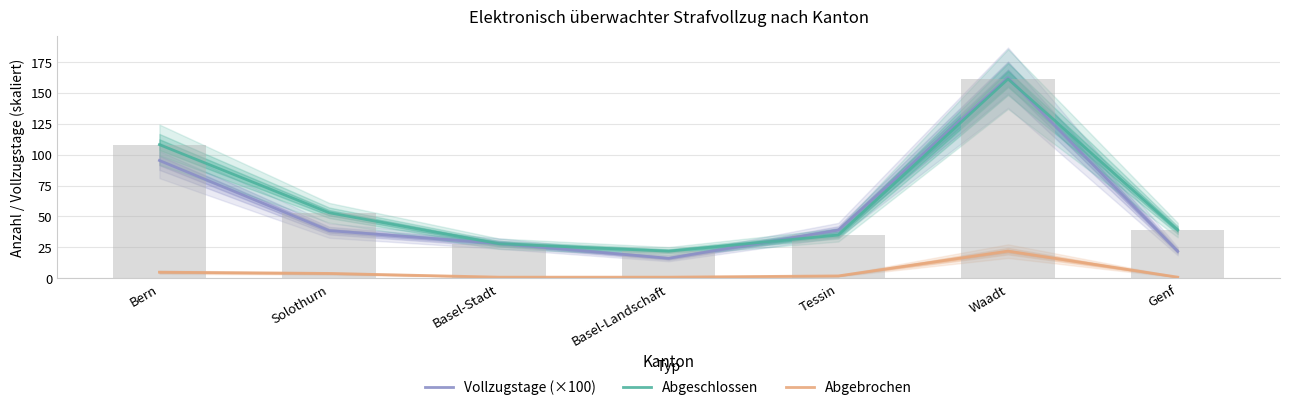

At how many categories does at least one series exceed 78?

2